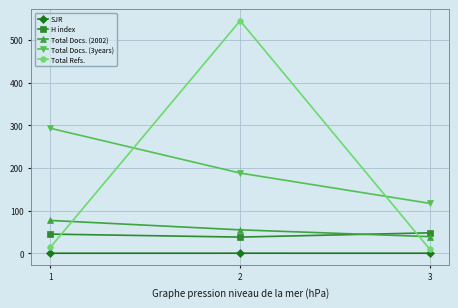

What is the value of the Total Refs. point at the 3rd from the left?

9.0